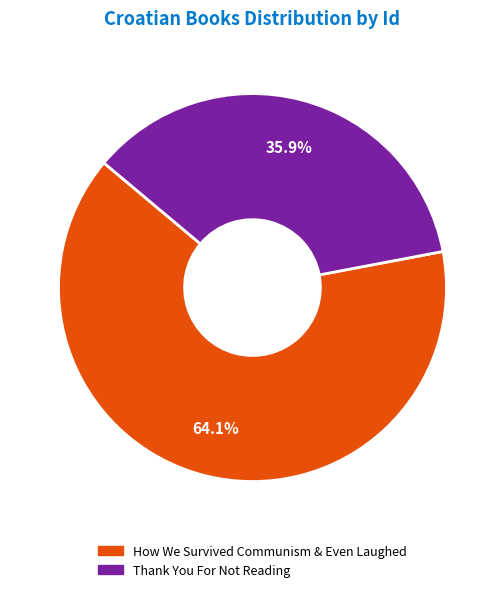

Rank the categories by value from highest to lowest.

How We Survived Communism & Even Laughed, Thank You For Not Reading